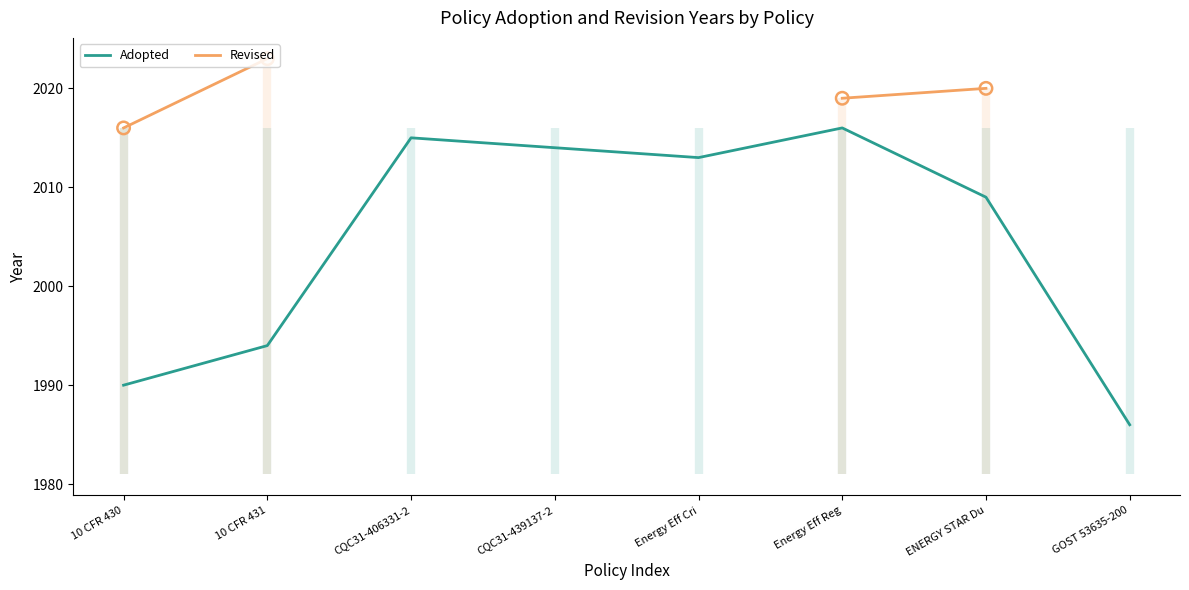

Which series contains the lowest Y value?

Adopted